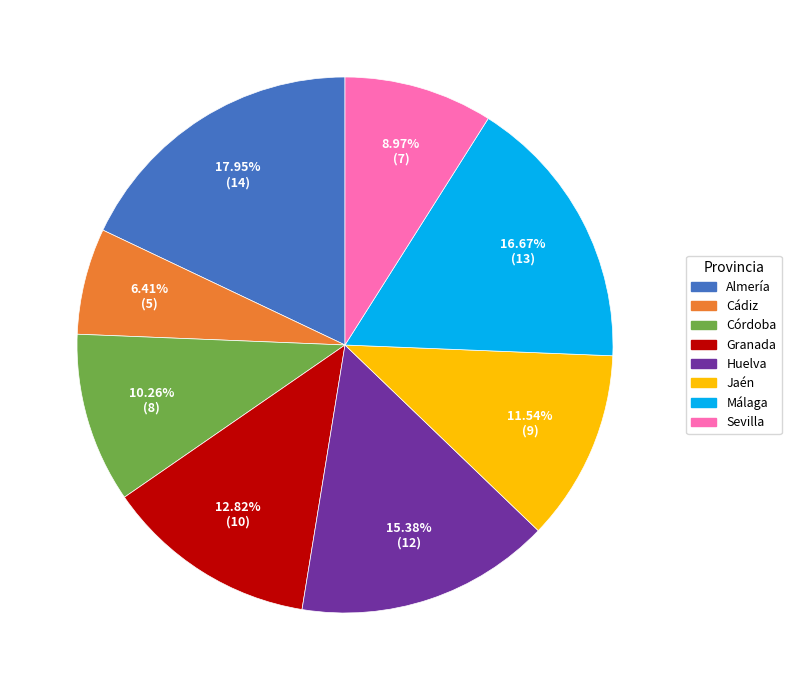

Combined, what portion of the pie is Sevilla and Huelva?

24.4%